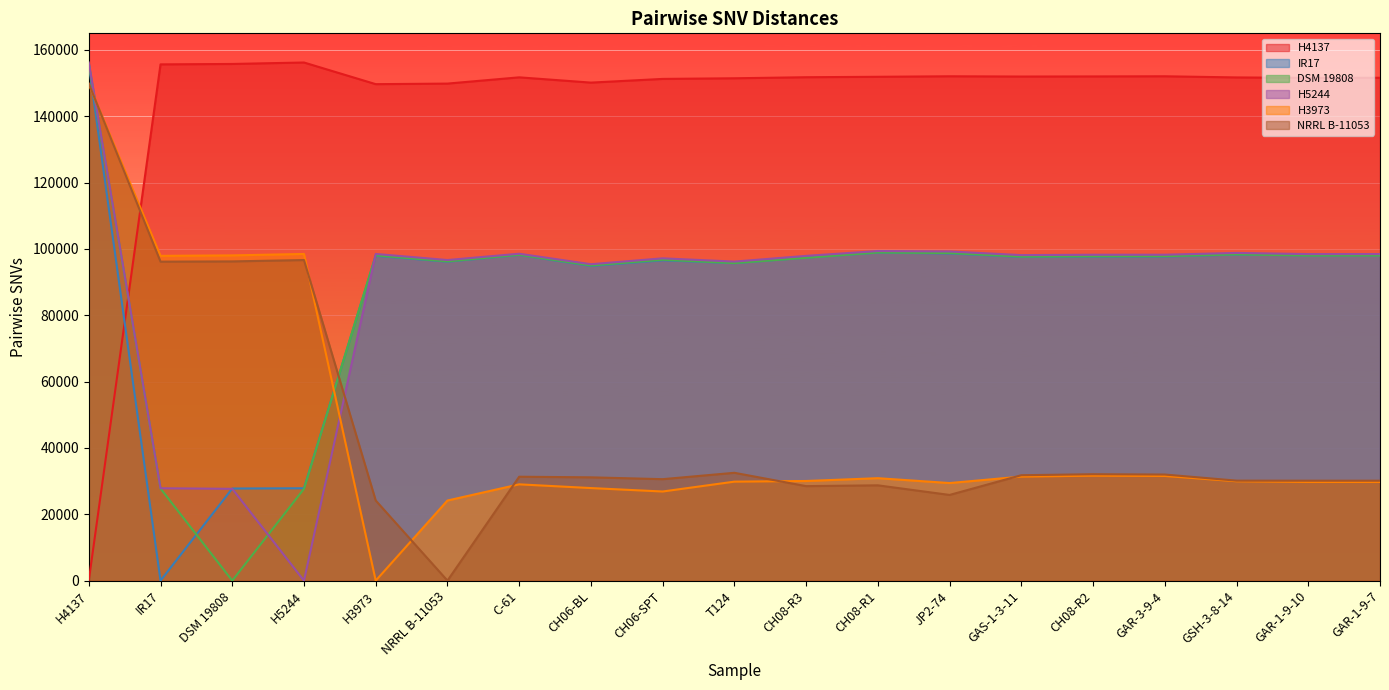

Is it true that H4137 equals 99876 at GAS-1-3-11?

False